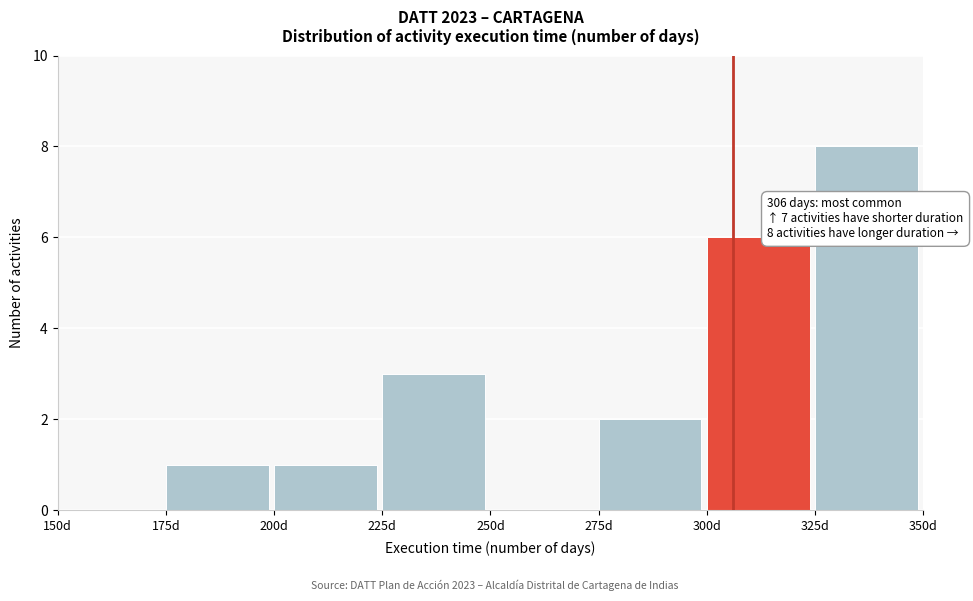

Over which range of the x-axis is the bar tallest?

325 to 350